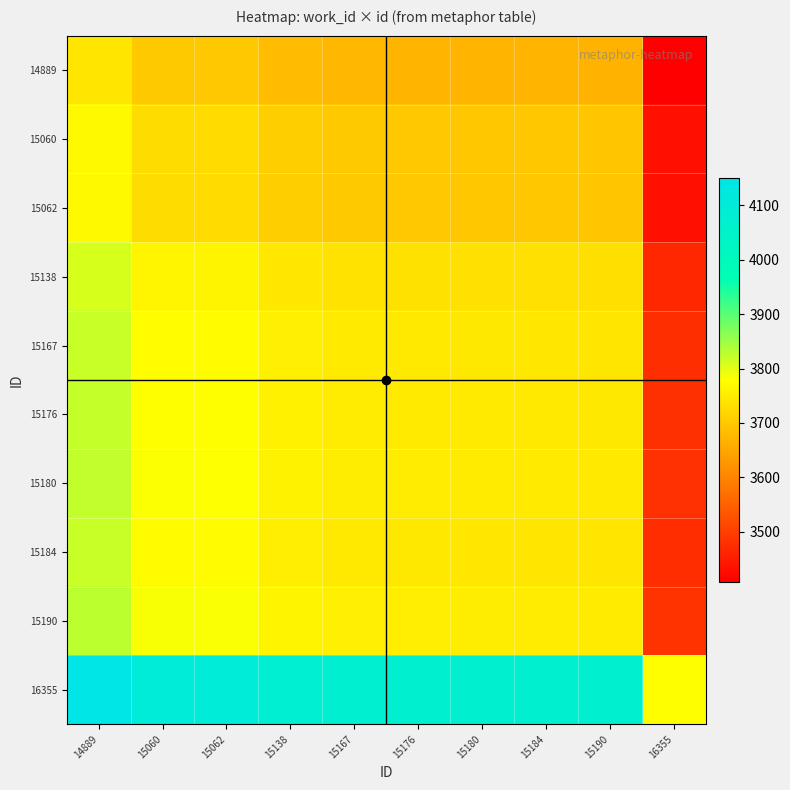

What is the difference between the highest and lowest values at 15060?

401.7